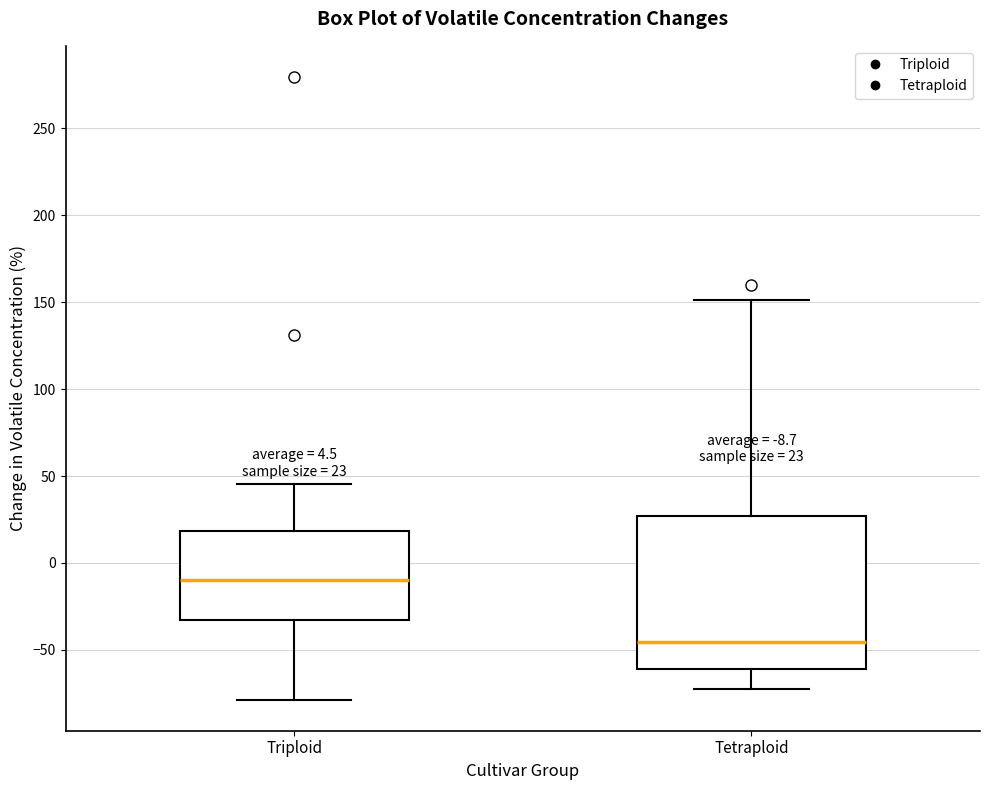

Which box has the highest median line?

Triploid